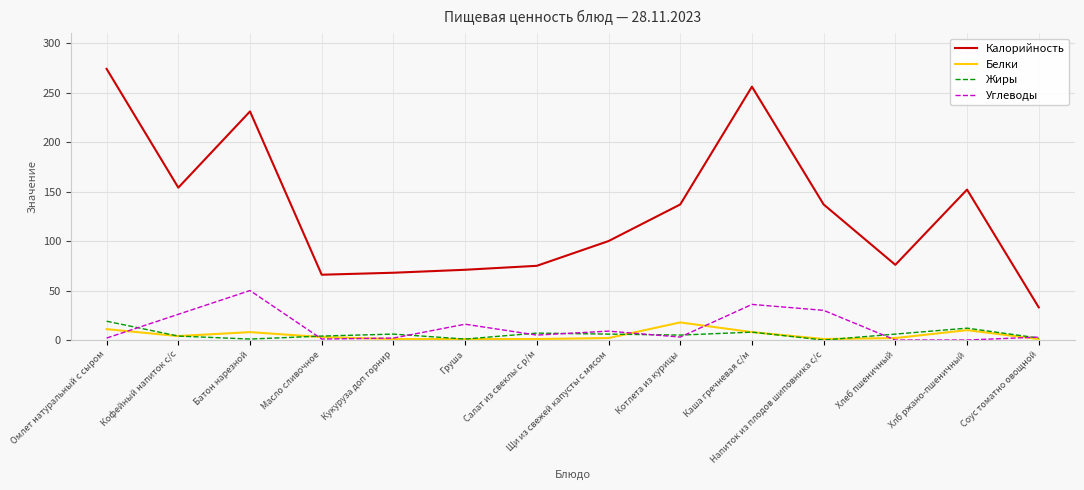

True or false: Жиры and Калорийность cross at least once.

False